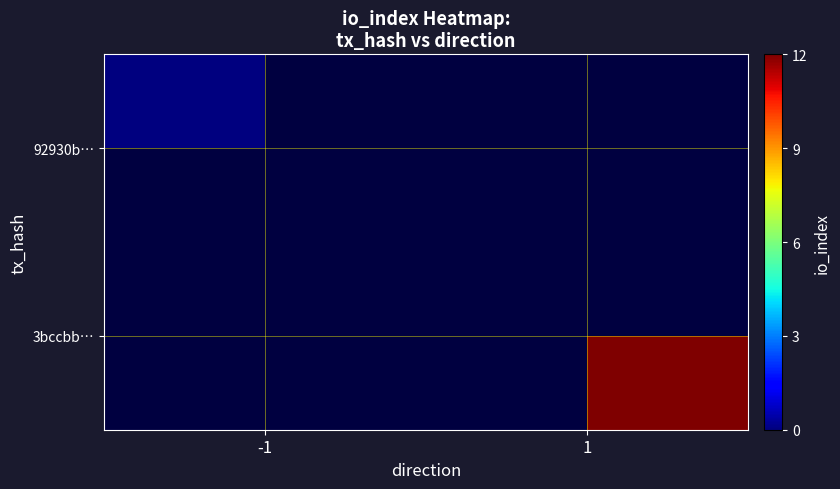

The 3bccbb… series shows 4.3 at 1. True or false?

False